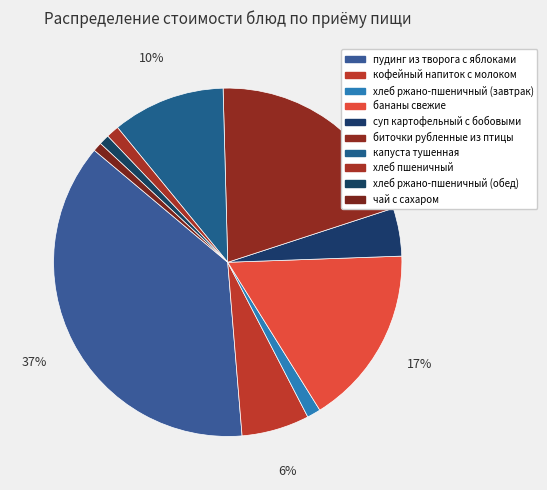

How many slices are in this pie chart?

10